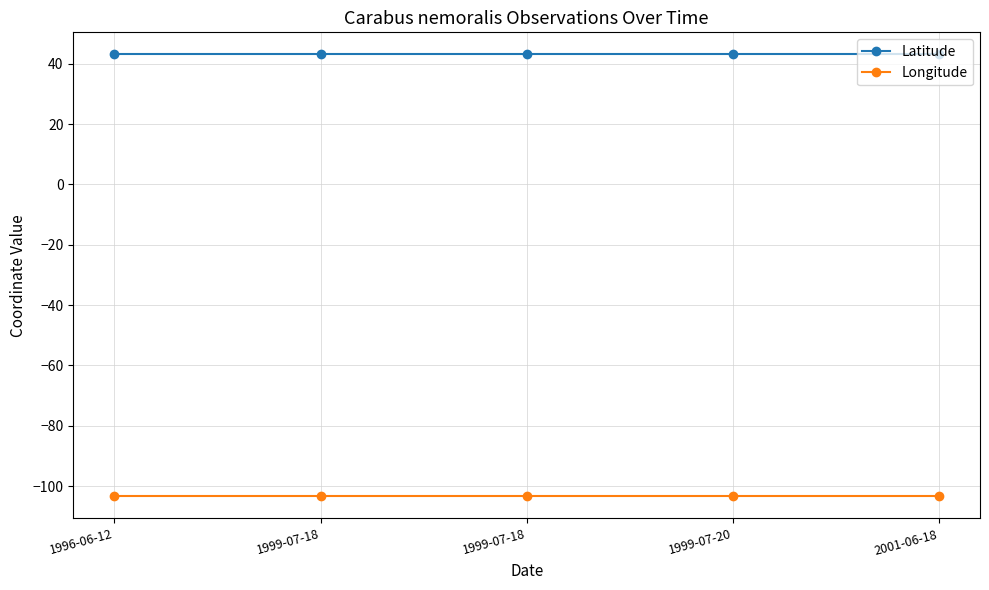

What is the sum of the Longitude values at 1999-07-18 and 1999-07-20?

-206.8